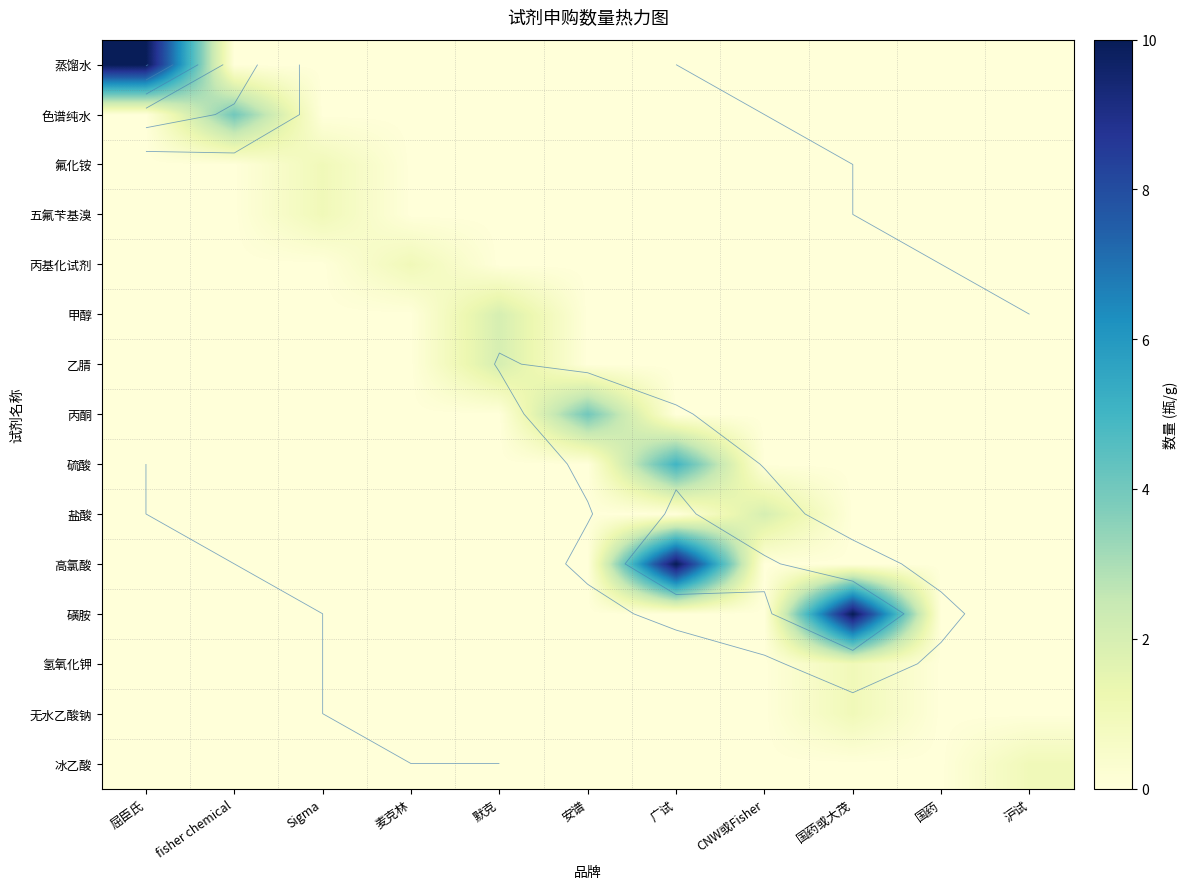

Which label corresponds to the smallest value in the chart?

fisher chemical